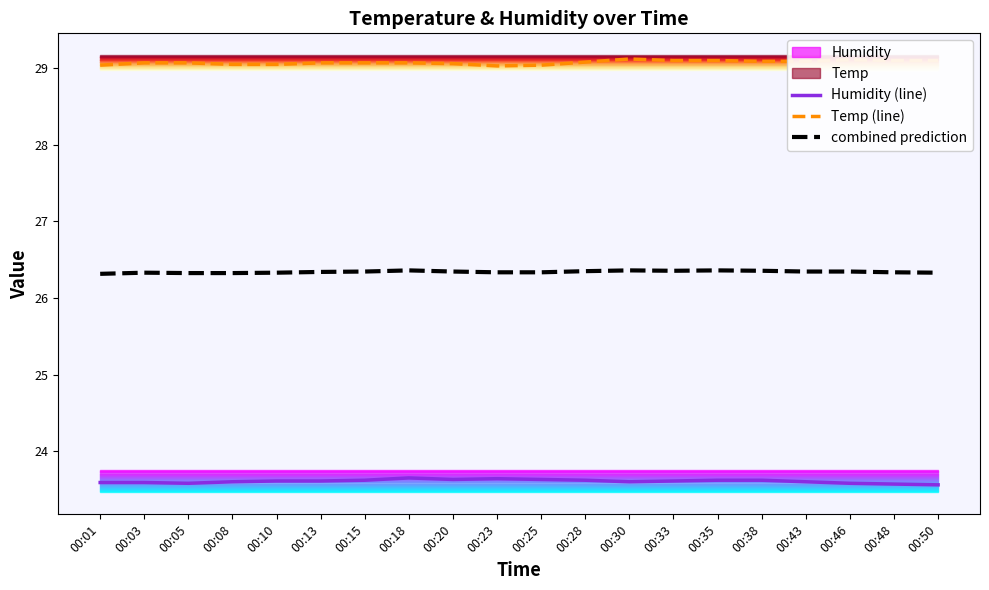

Which series has the widest spread of values?

Humidity (line)